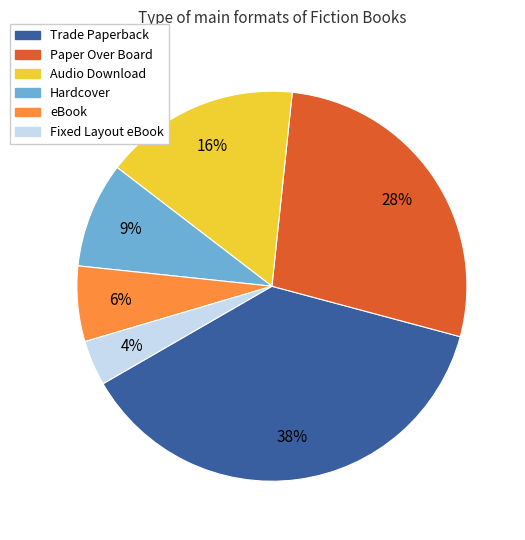

True or false: Audio Download accounts for 2% of the total.

False